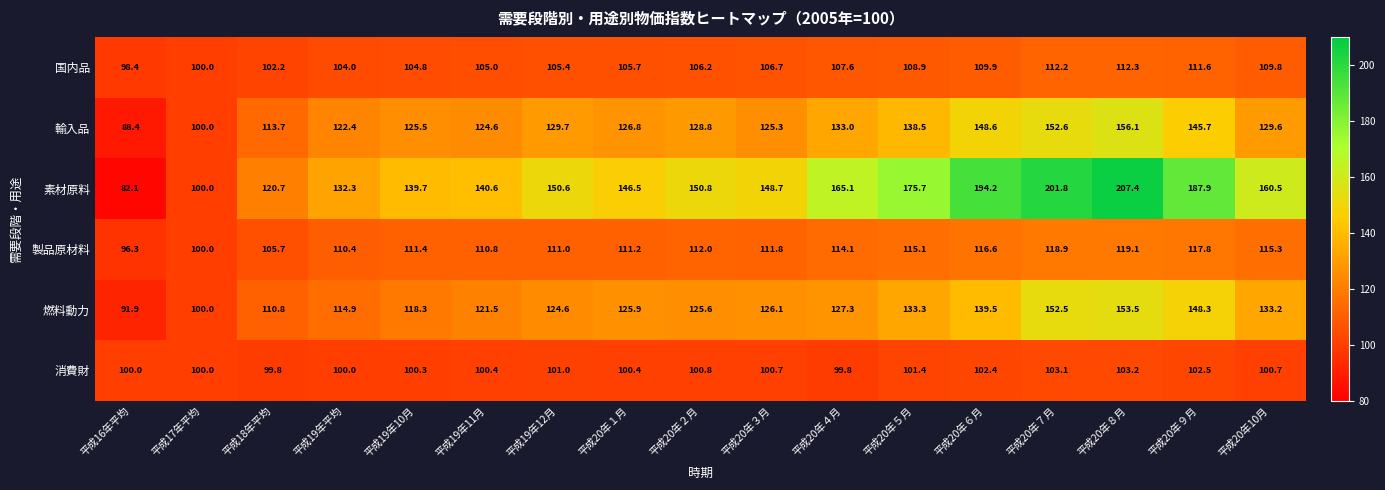

At which category is the sum across all series the highest?

平成20年８月